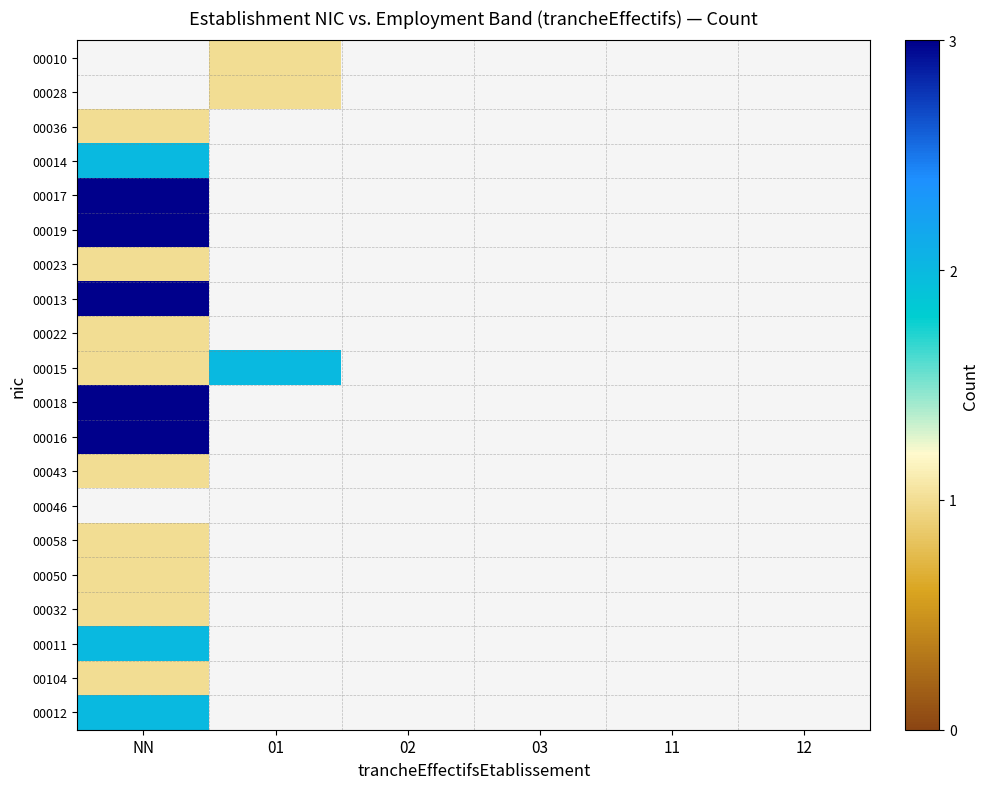

Count the number of categories in the chart.

6